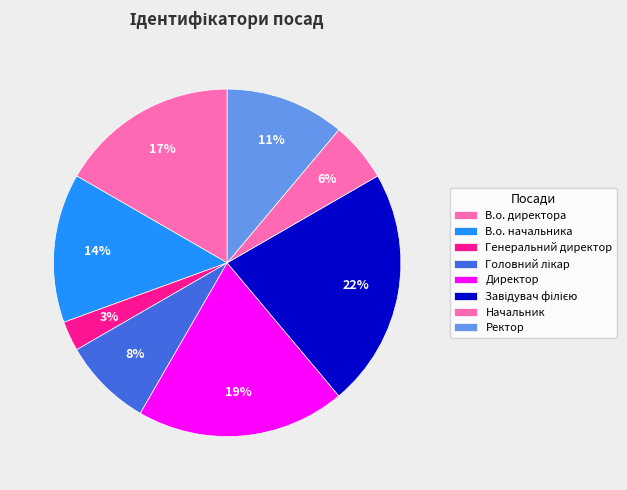

Combined, do В.о. директора and Генеральний директор account for over 50%?

No